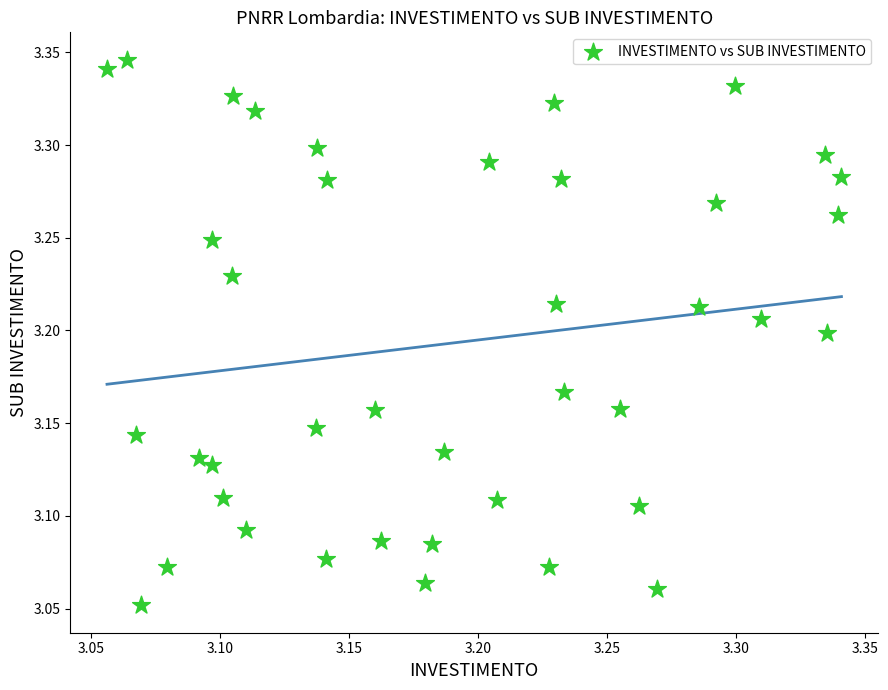

What is the range of X values (max minus min)?

0.3